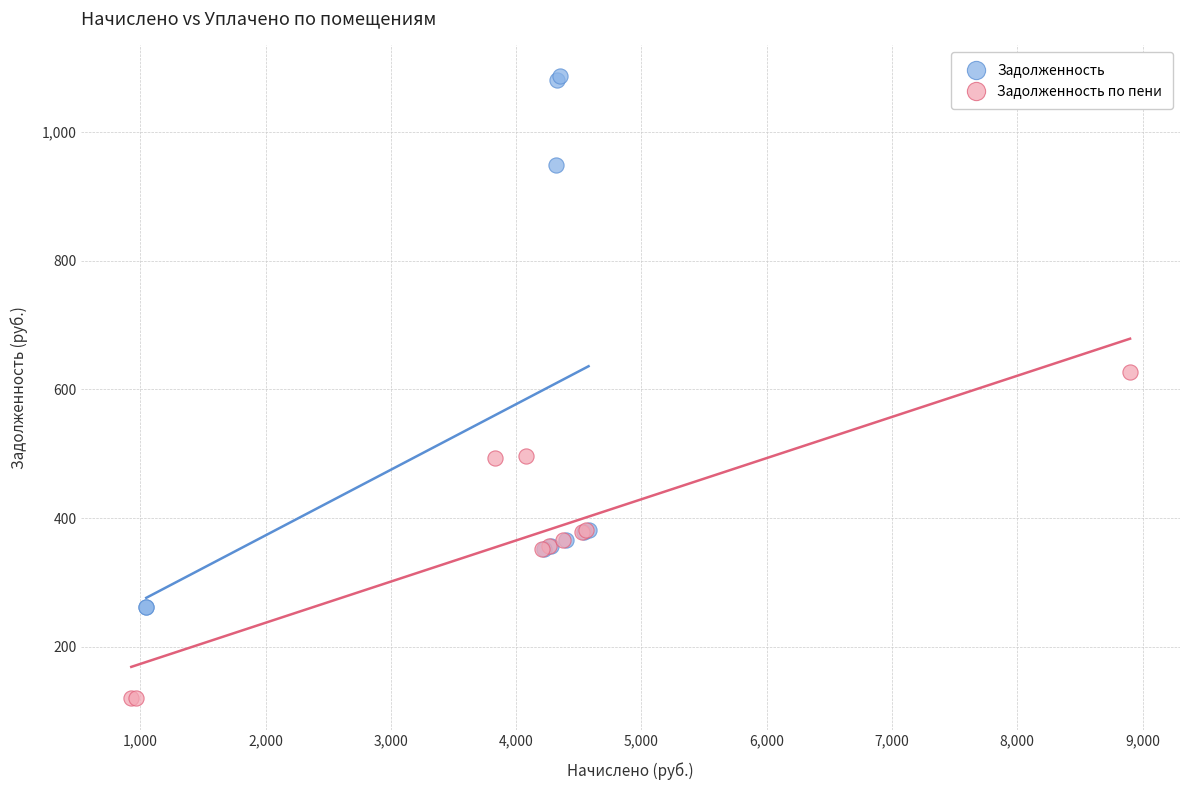

Which series has the widest spread of Y values?

Задолженность